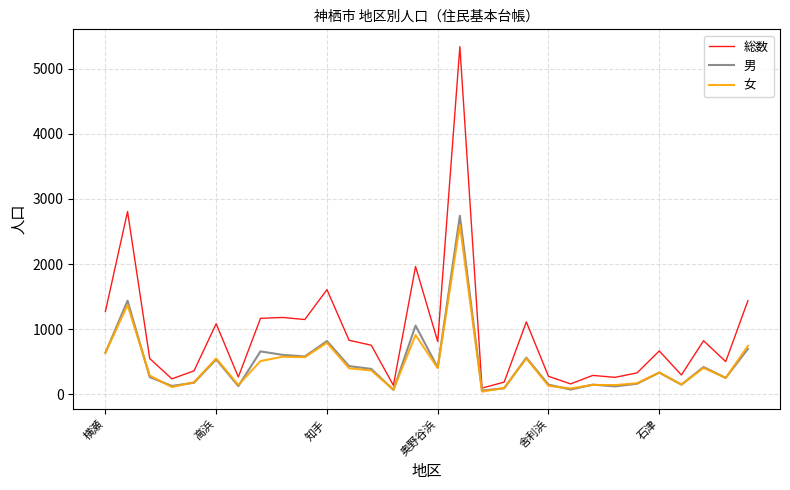

Which series has the largest range (max minus min)?

総数